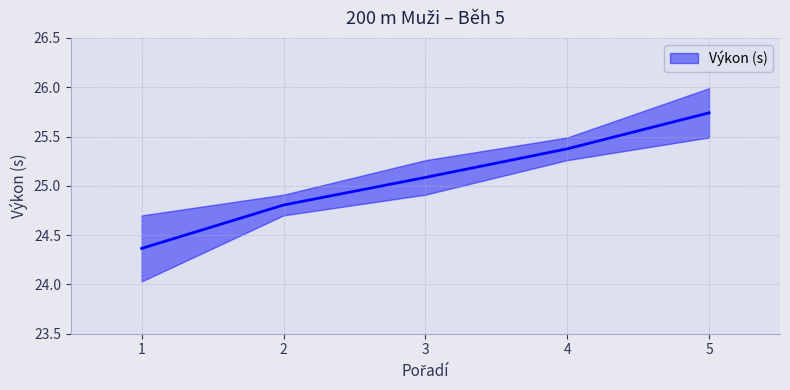

Reading left to right, transcribe all the data shown in this chart.

24.4	24.8	25.1	25.4	25.7